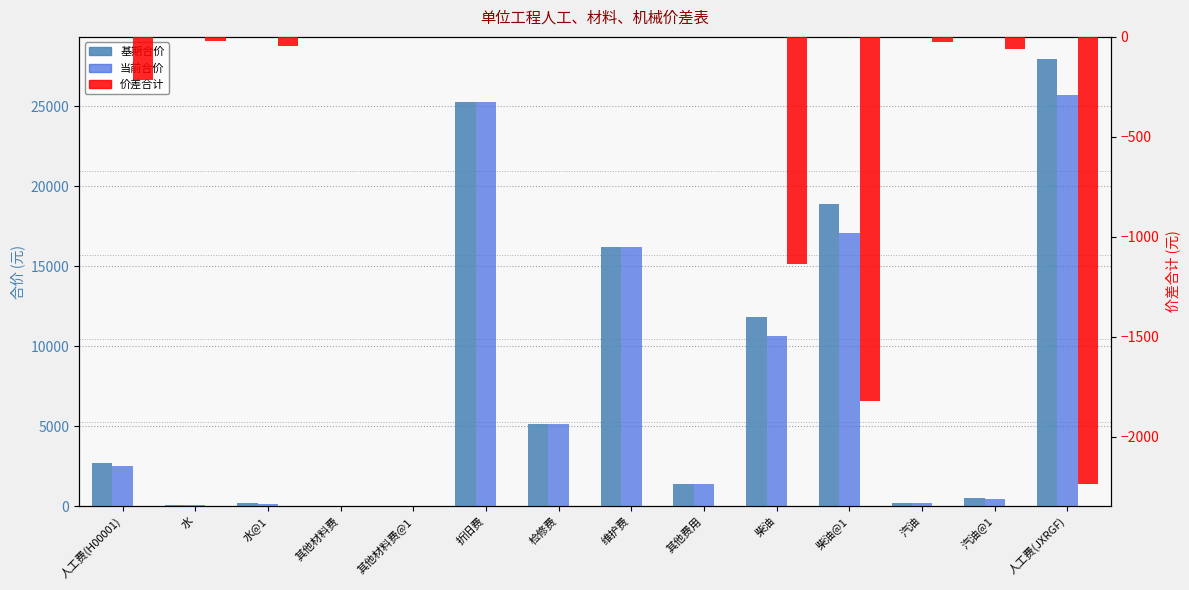

What is the smallest value displayed?

-2235.7